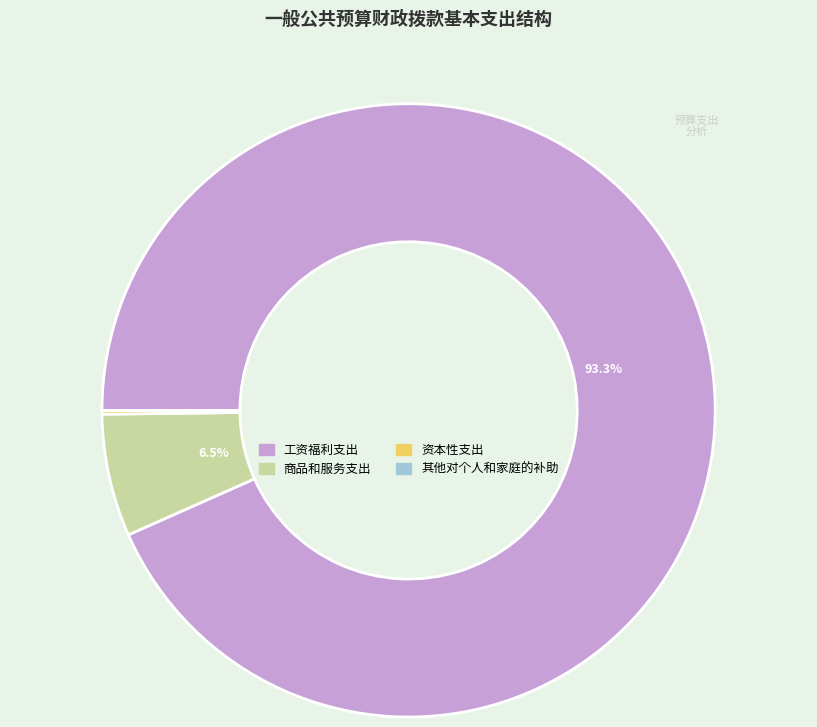

Combined, what portion of the pie is 工资福利支出 and 商品和服务支出?

99.8%